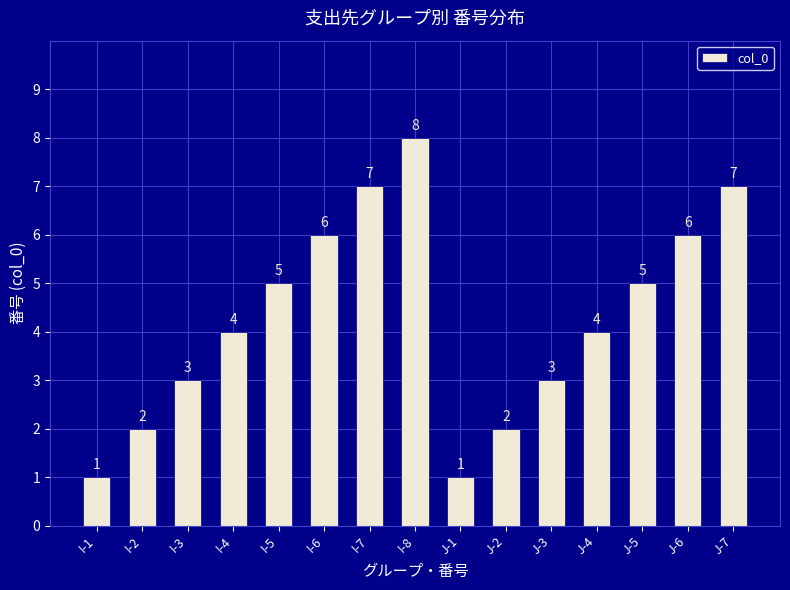

What is the difference between the maximum and minimum values?

7